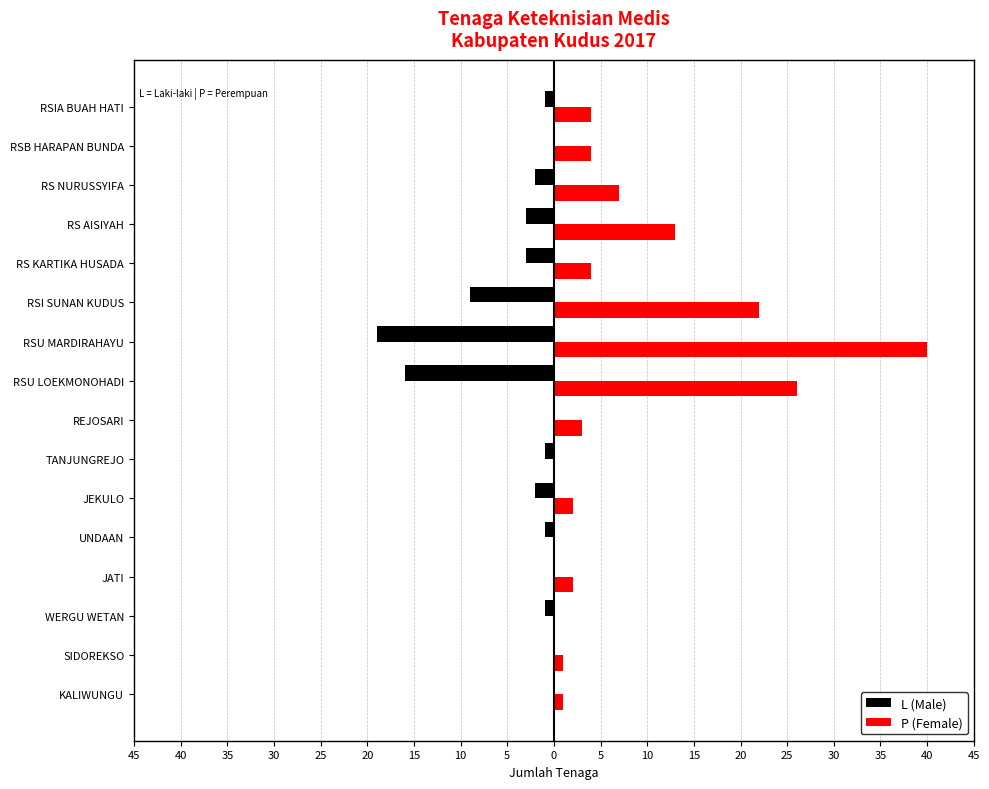

What are all the series names shown in the legend?

L (Male), P (Female)